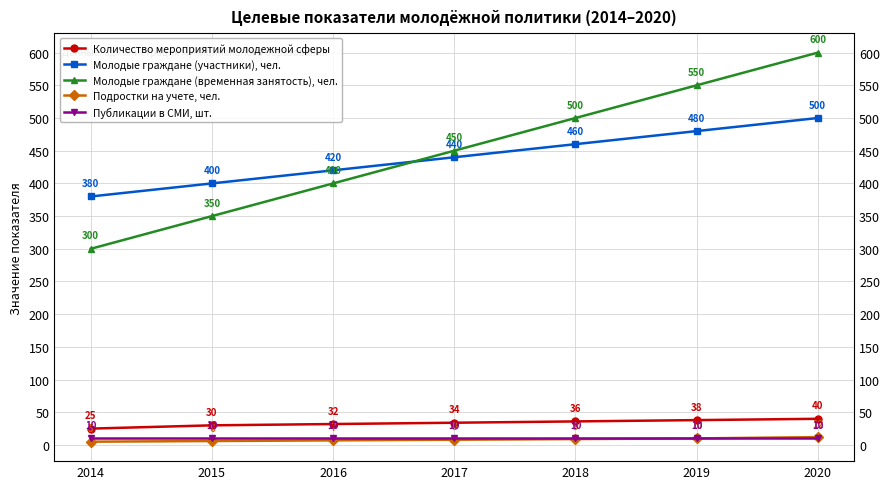

Between 2017 and 2019, which series saw the biggest shift?

Молодые граждане (временная занятость), чел.